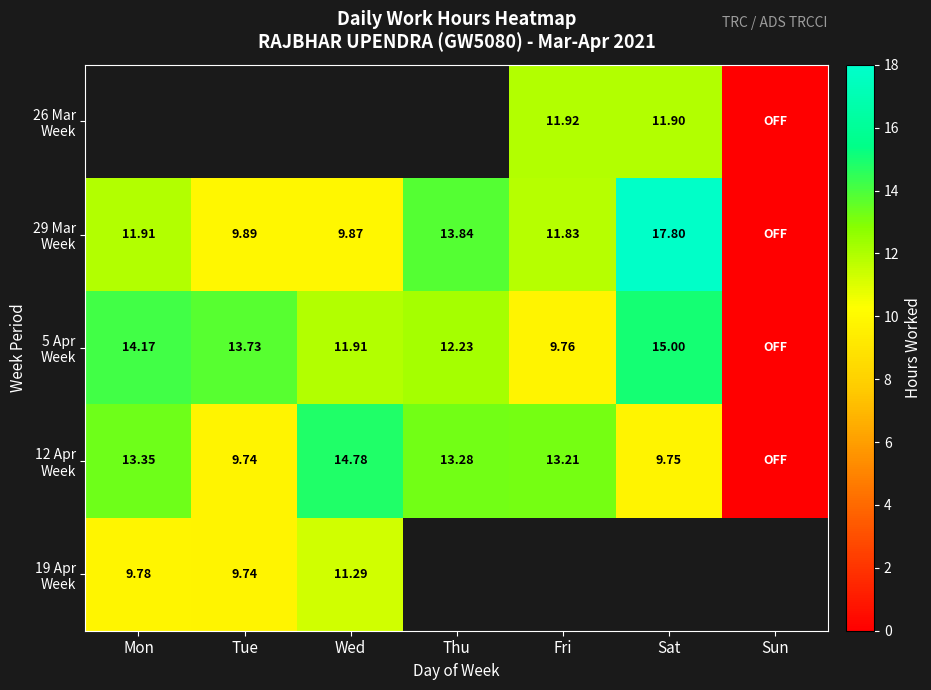

What is the difference between the maximum and minimum values in the 5 Apr Week series?

15.0